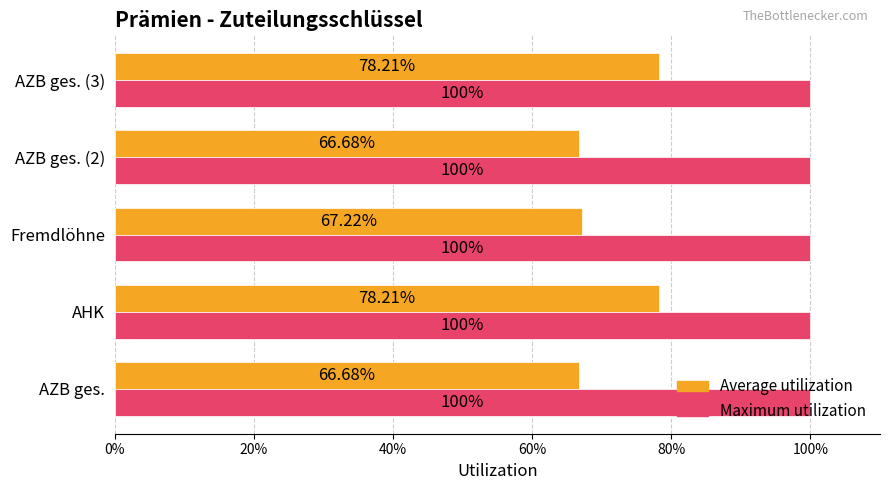

What are all the series names shown in the legend?

Average utilization, Maximum utilization